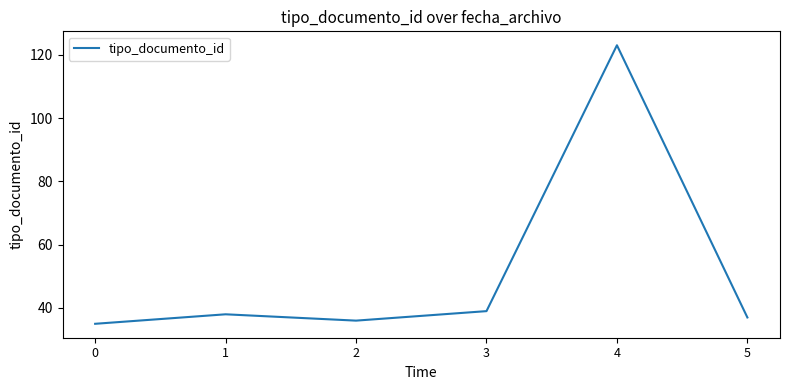

The chart shows a value of 39 at 3. True or false?

True